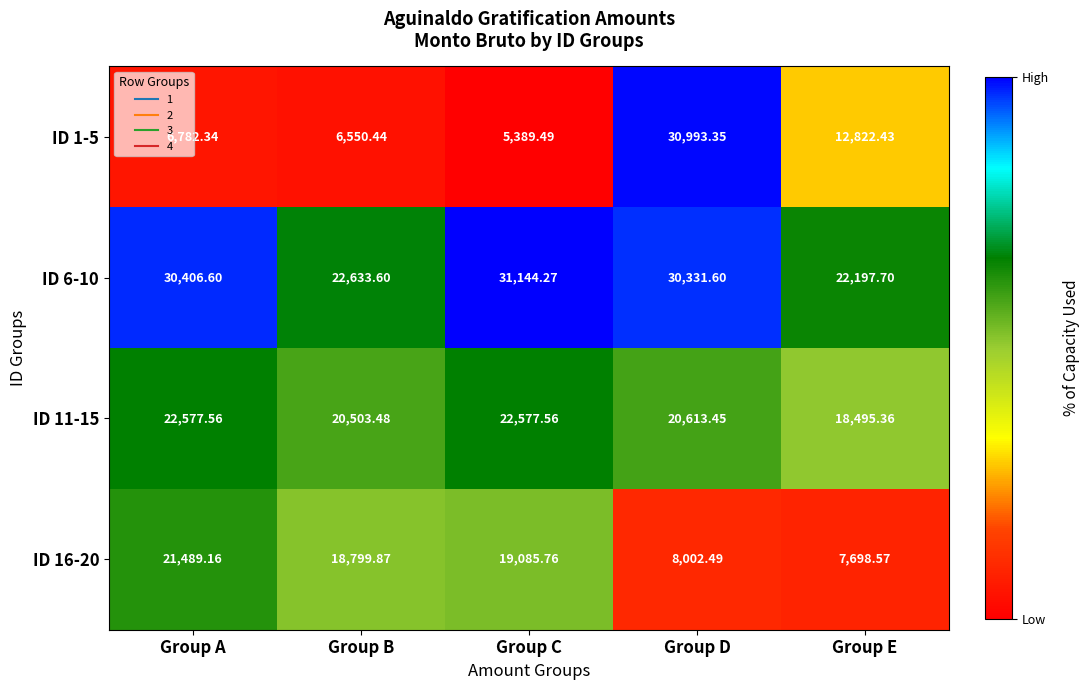

At which label does ID 6-10 first exceed 30331?

Group A